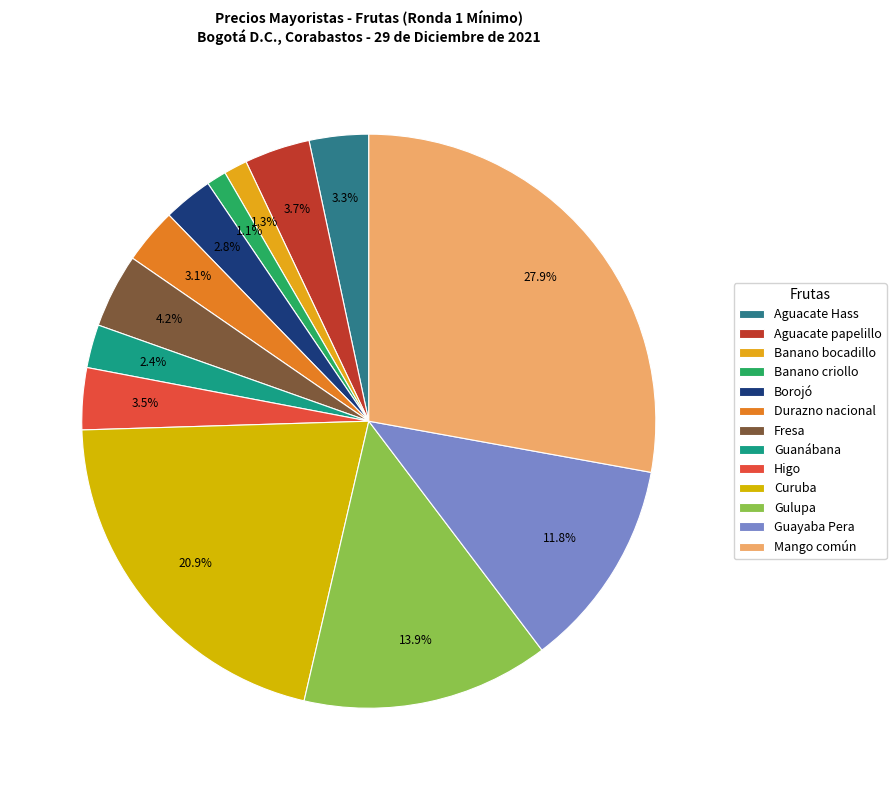

Count the number of slices in the pie.

13